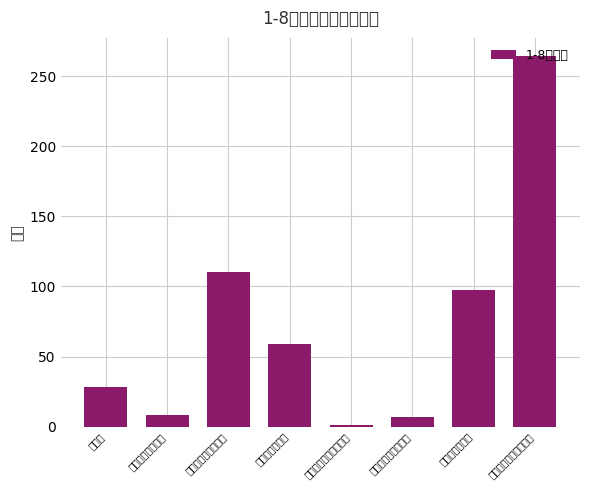

What is the difference between the values at 工业流动资产周转次数 and 工业产品销售率?

96.0